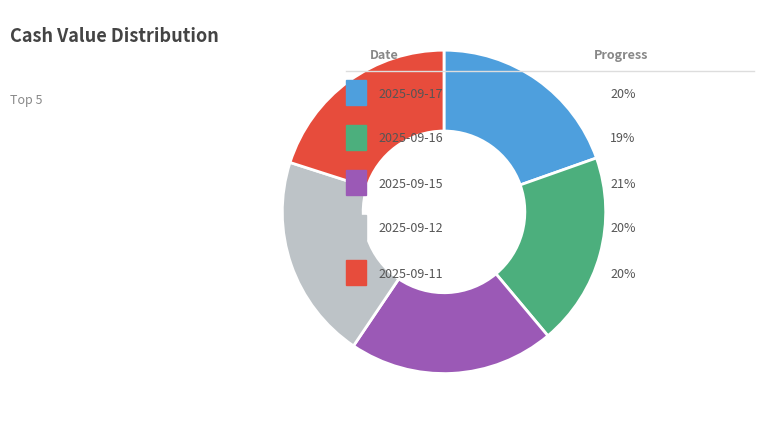

Is there a majority slice in this chart?

No